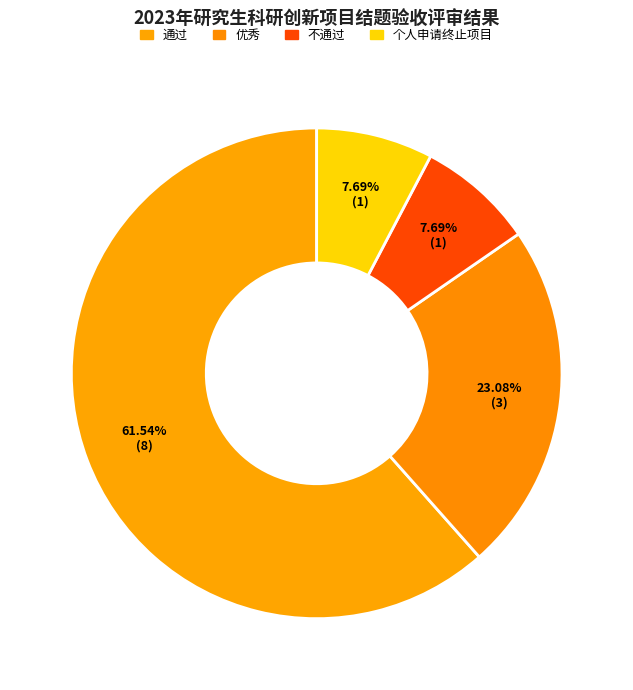

Does 优秀 represent more than half of the total?

No